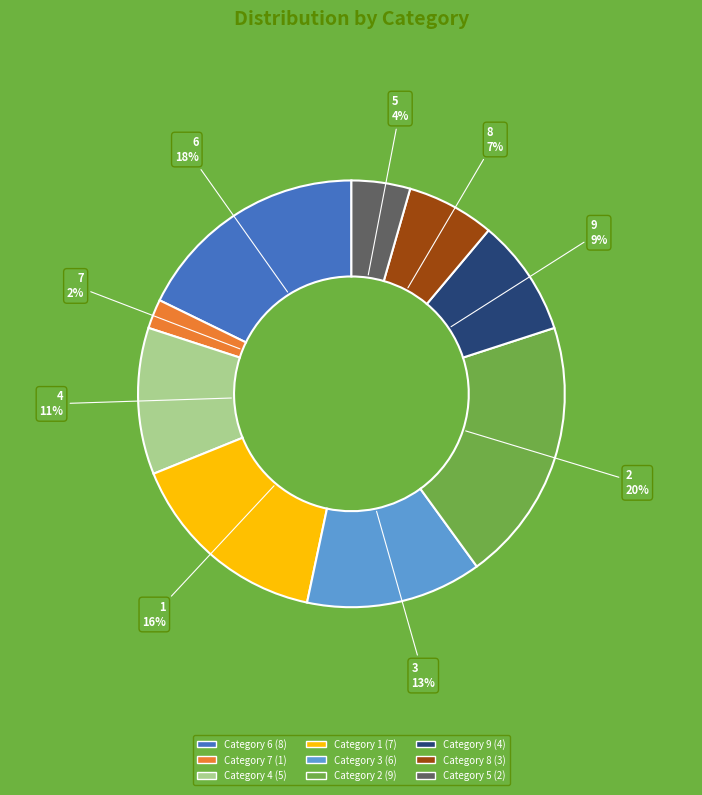

Between Category 4 (5) and Category 6 (8), which is larger?

Category 6 (8)